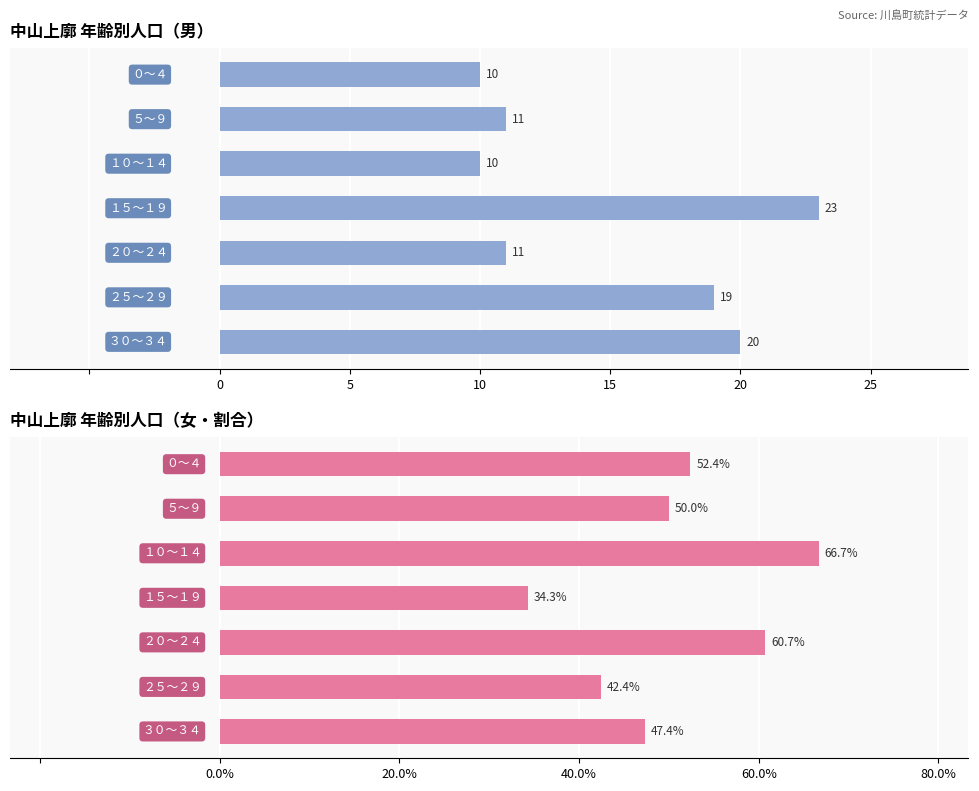

What is the sum of all 男 values?

104.0